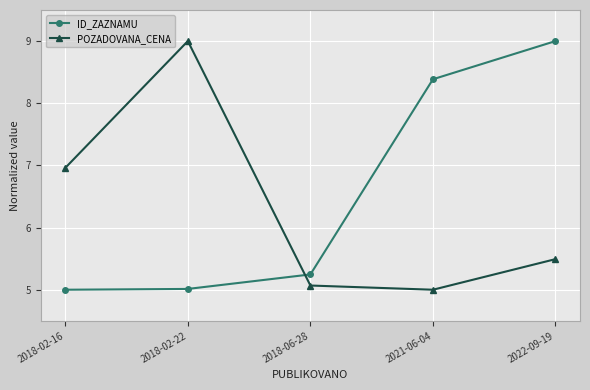

Between 2018-06-28 and 2021-06-04, which series saw the biggest shift?

ID_ZAZNAMU